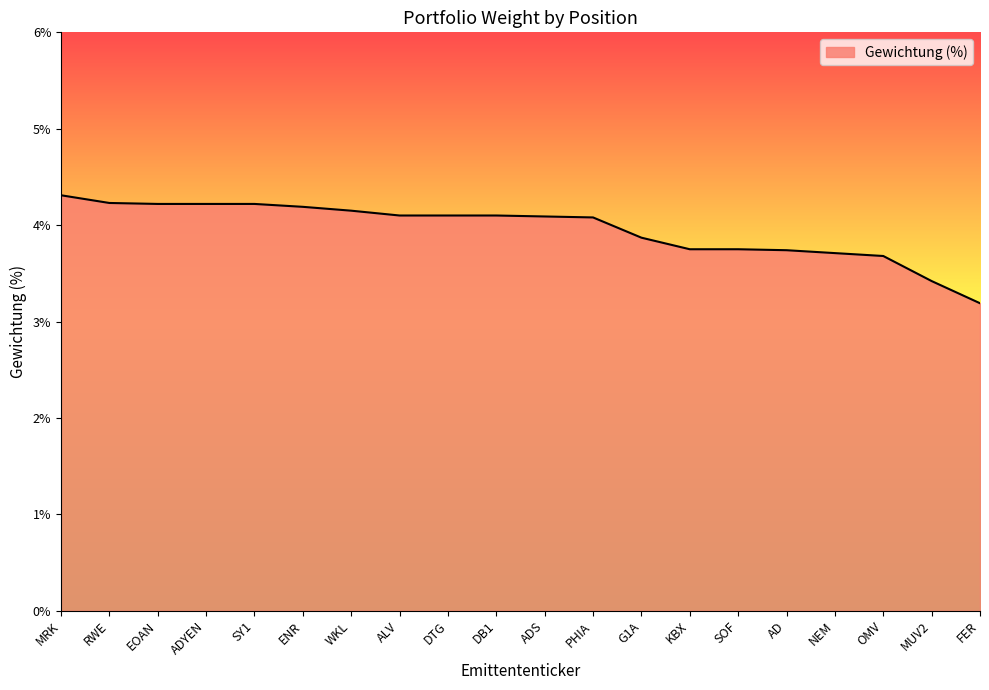

What is the difference between the maximum and minimum values?

1.1